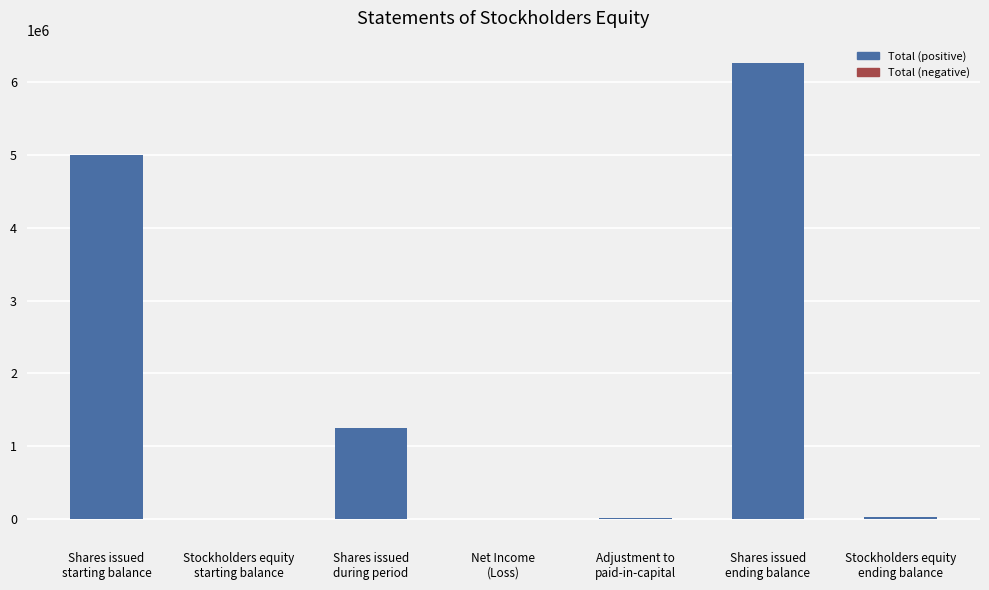

What is the difference between the values at Stockholders equity
ending balance and Shares issued
during period?

1223838